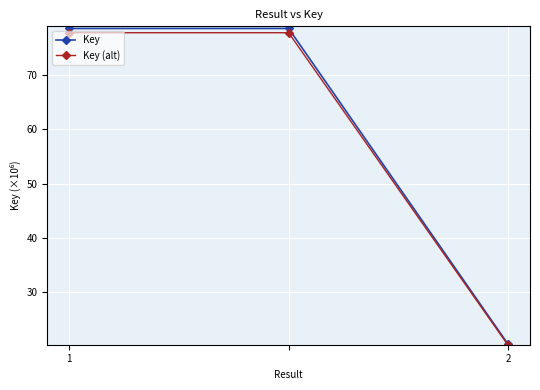

Which series has the largest total across all categories?

Key